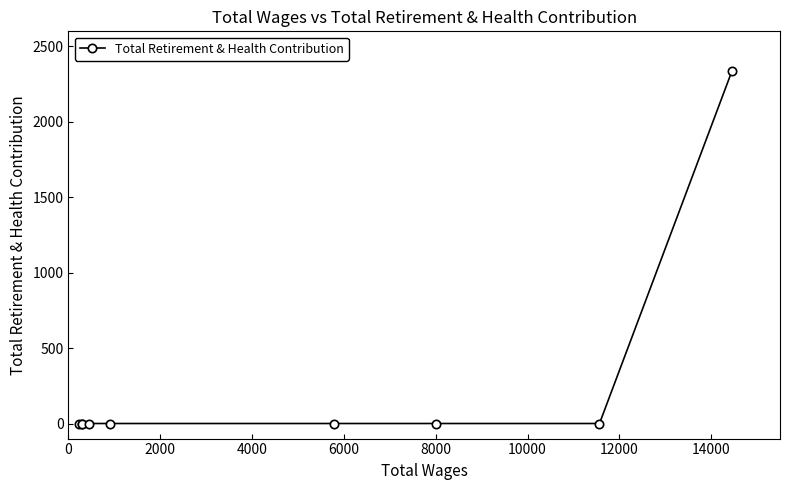

Is it true that the value at 16000 is 4170?

False